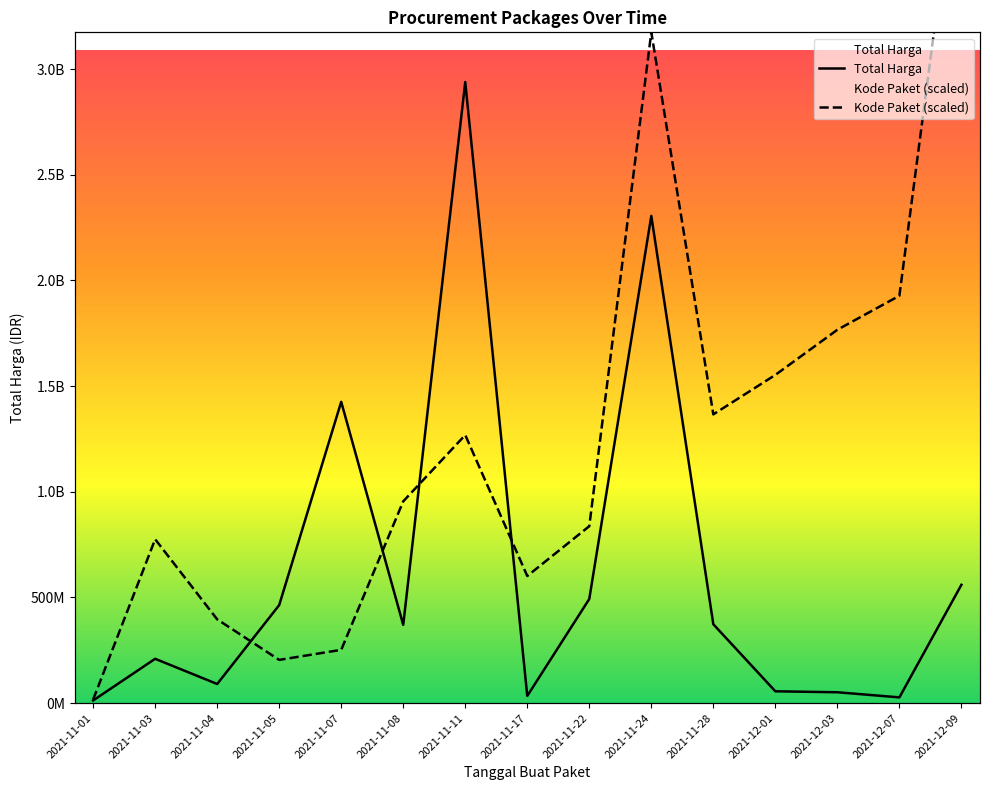

Is the value of Kode Paket (scaled) at 2021-11-28 greater than the value of Total Harga at 2021-12-07?

Yes